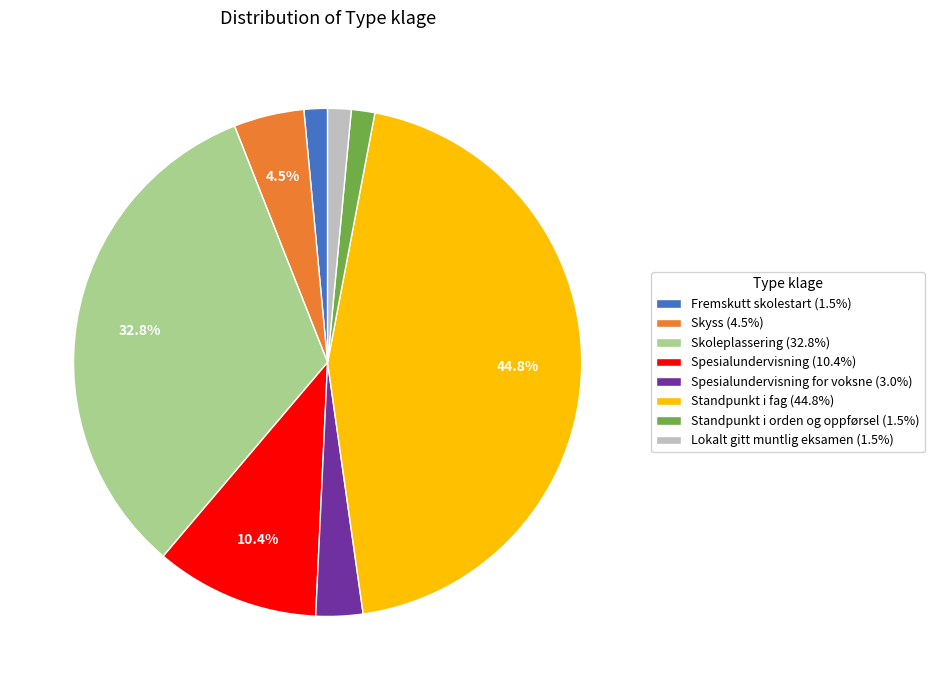

Is the sum of Spesialundervisning for voksne (3.0%) and Fremskutt skolestart (1.5%) greater than half?

No